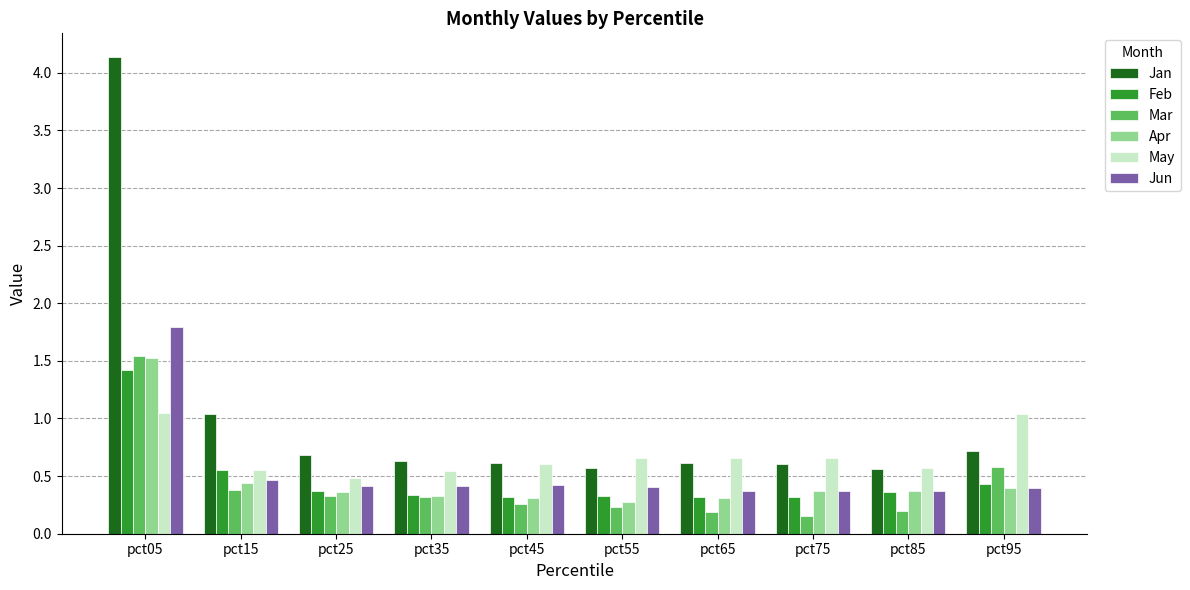

Which series has the largest total across all categories?

Jan